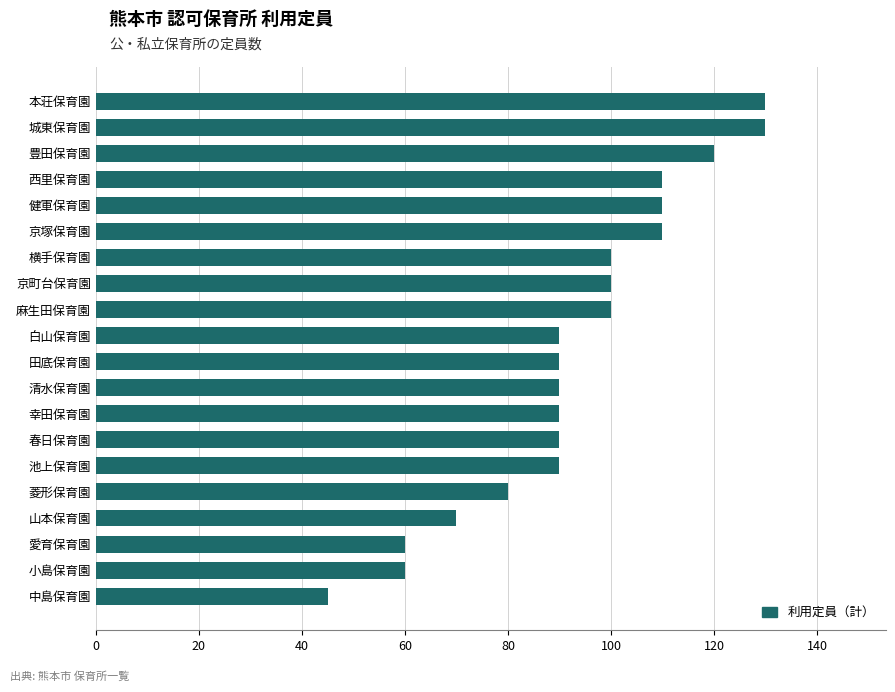

Which category has the lowest value across all series?

中島保育園